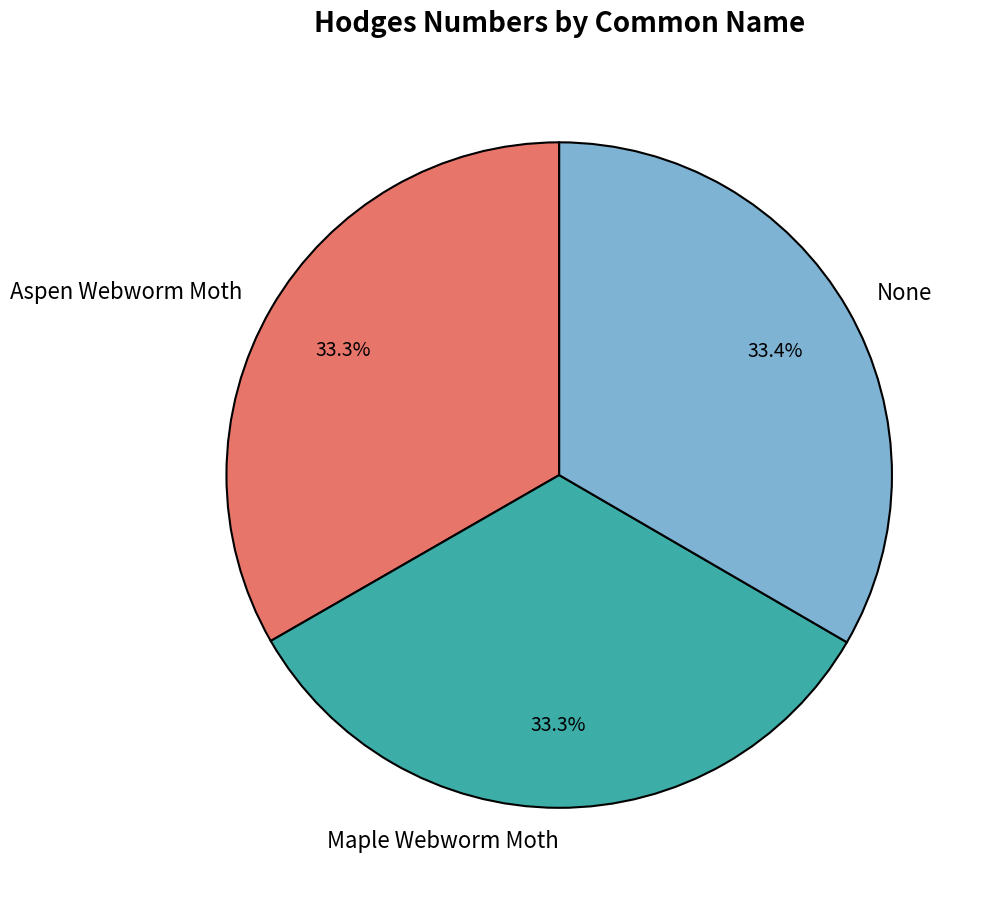

What percentage is NOT represented by Maple Webworm Moth?

66.7%